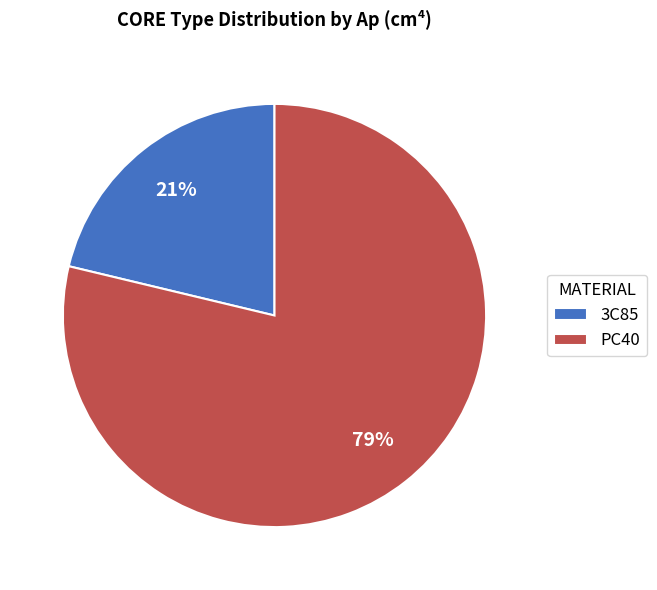

Count the number of slices in the pie.

2